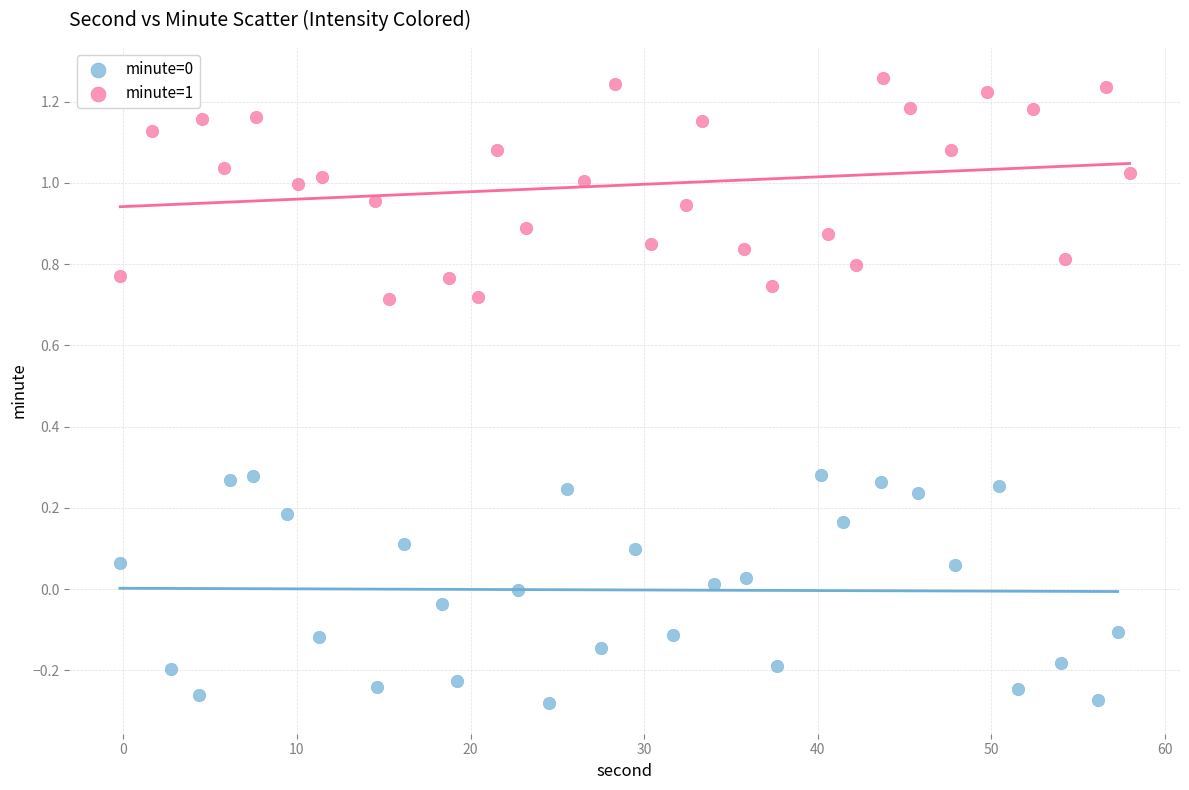

Which series reaches the maximum Y coordinate?

minute=1